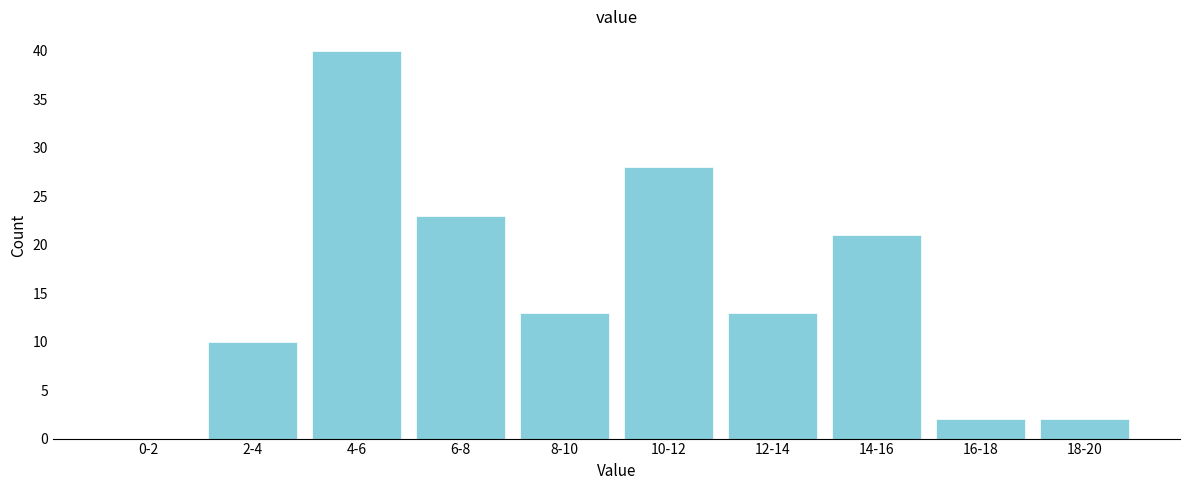

Reading left to right, list all the values displayed in this chart.

0-2=0	2-4=10	4-6=40	6-8=23	8-10=13	10-12=28	12-14=13	14-16=21	16-18=2	18-20=2